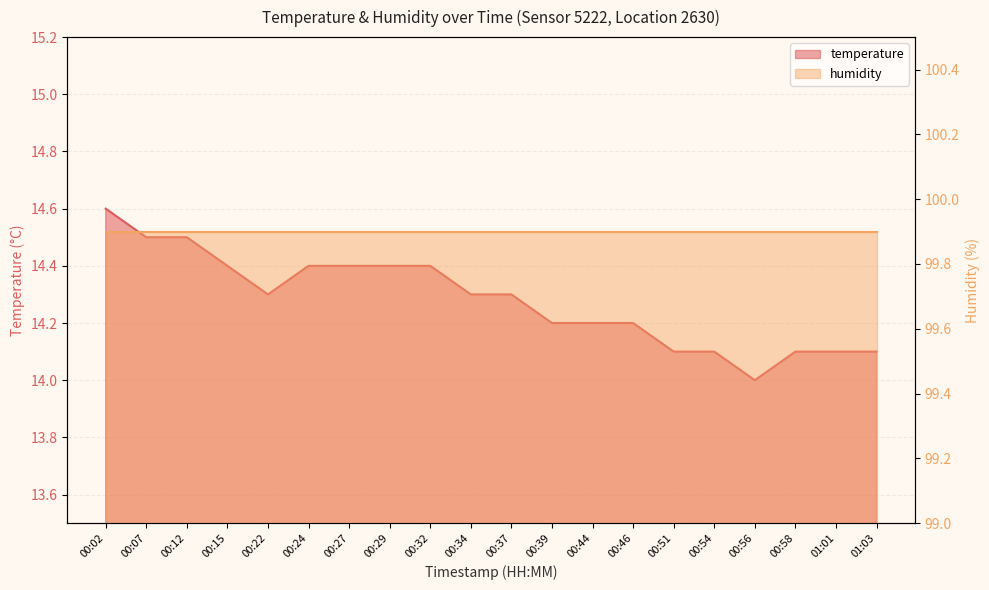

What is the maximum value shown in the chart?

14.6